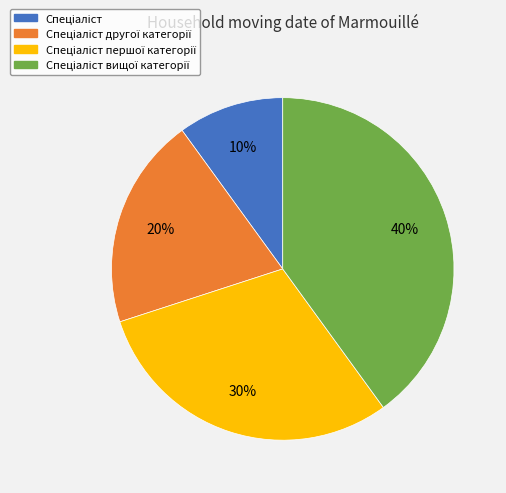

To the nearest percent, what is the difference between the largest and smallest slice percentages?

30%